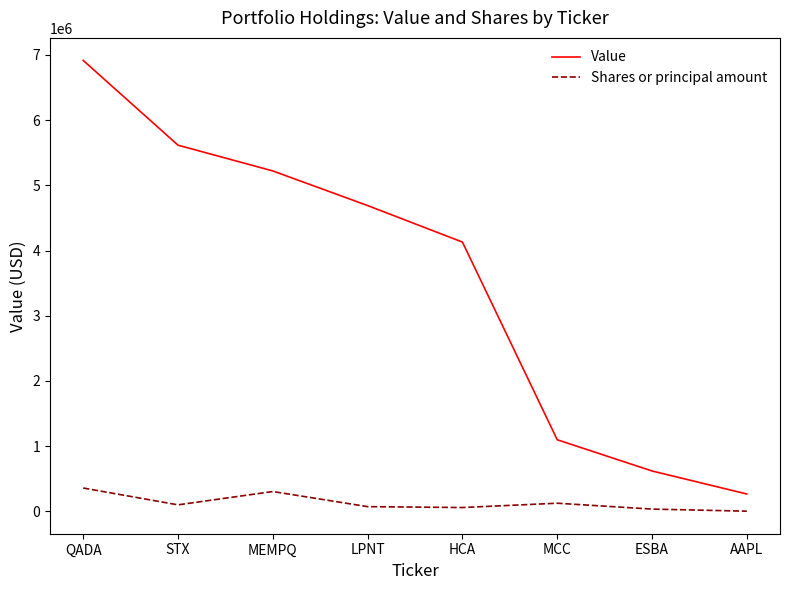

List the series in order of their peak value, lowest first.

Shares or principal amount, Value